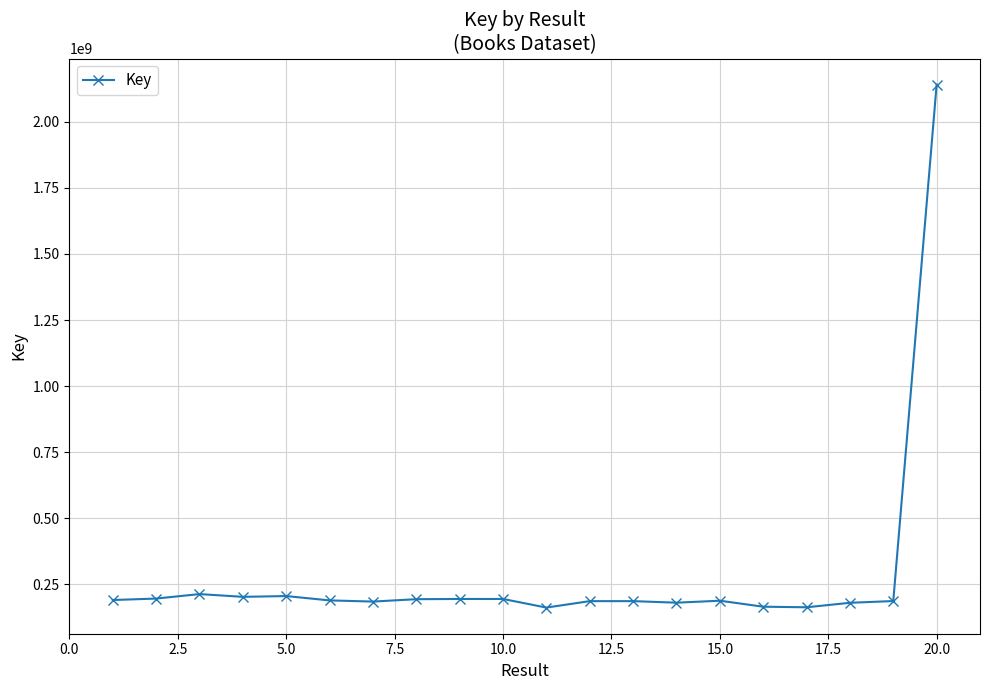

What is the average value?

284817254